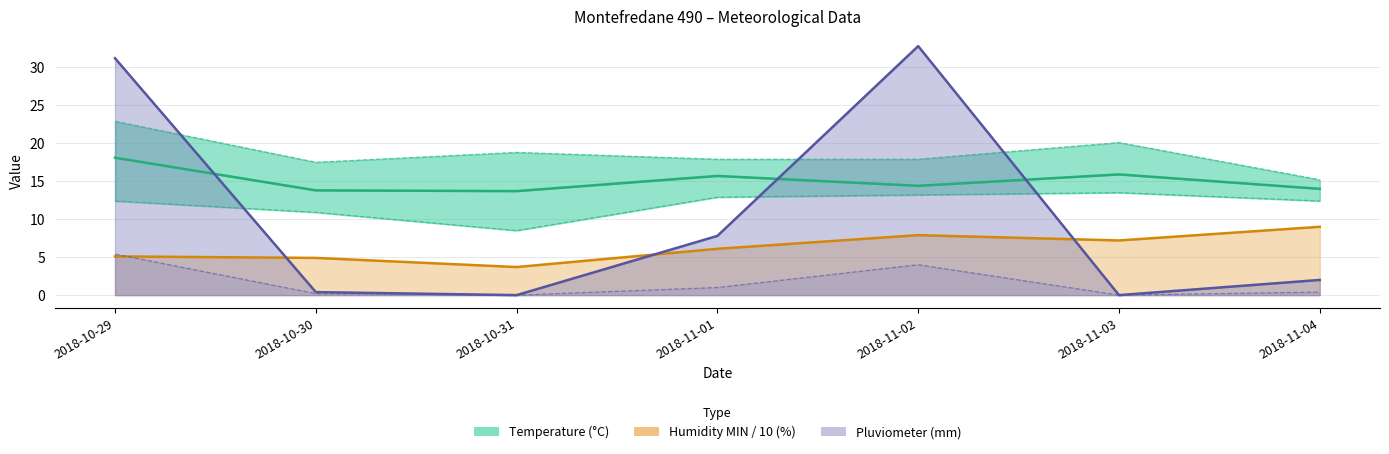

Which series has the largest total across all categories?

Temperature MED (°C)